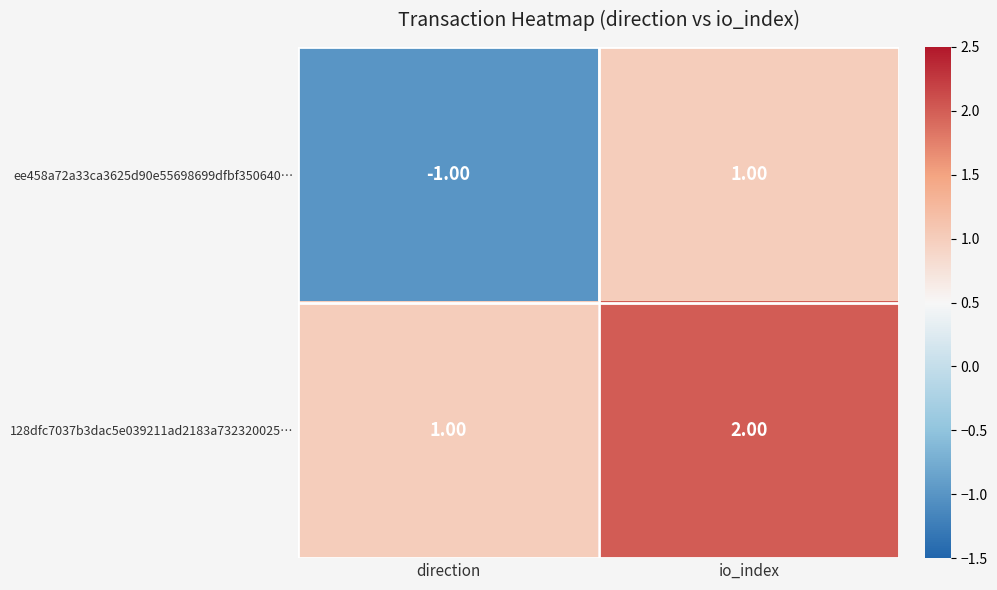

Which series has the largest range (max minus min)?

ee458a72a33ca3625d90e55698699dfbf350640…